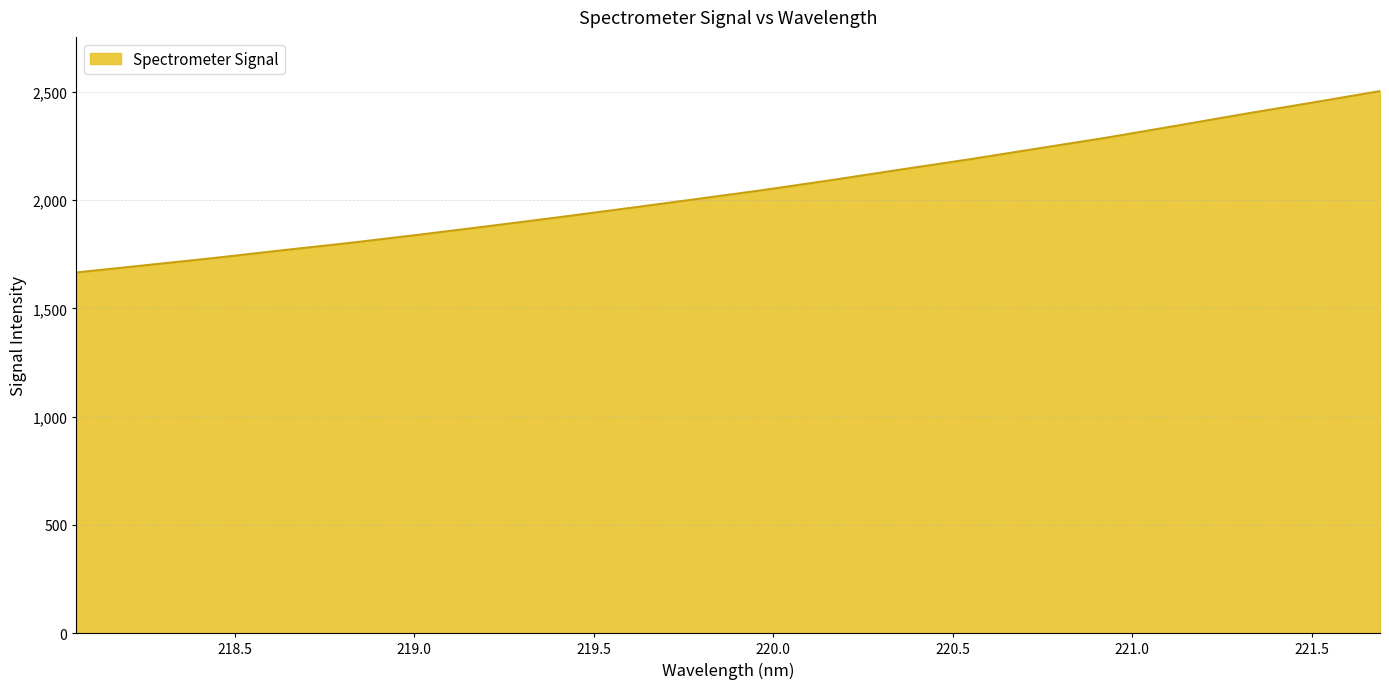

What is the smallest value displayed?

1665.6